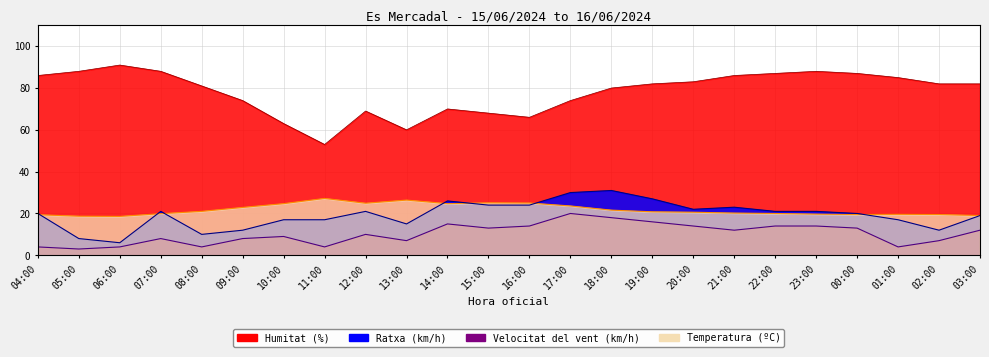

The Ratxa (km/h) series shows 8.0 at 05:00. True or false?

True